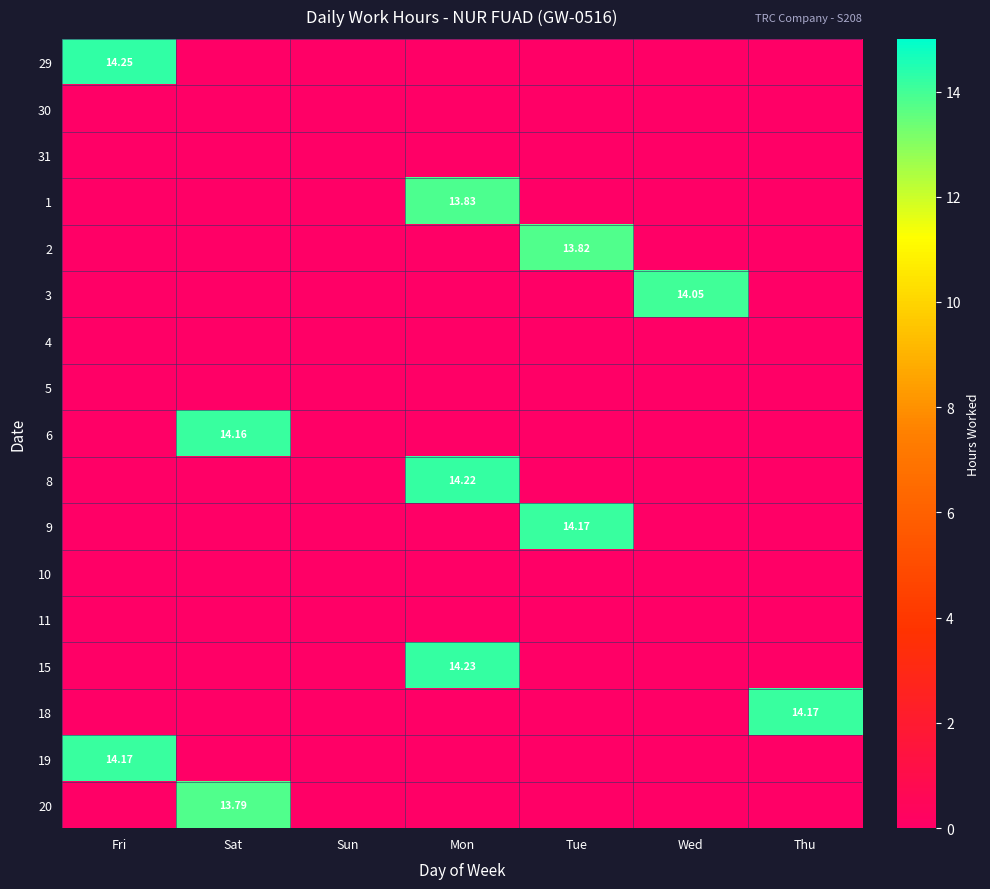

The 29 series shows 5.1 at Wed. True or false?

False